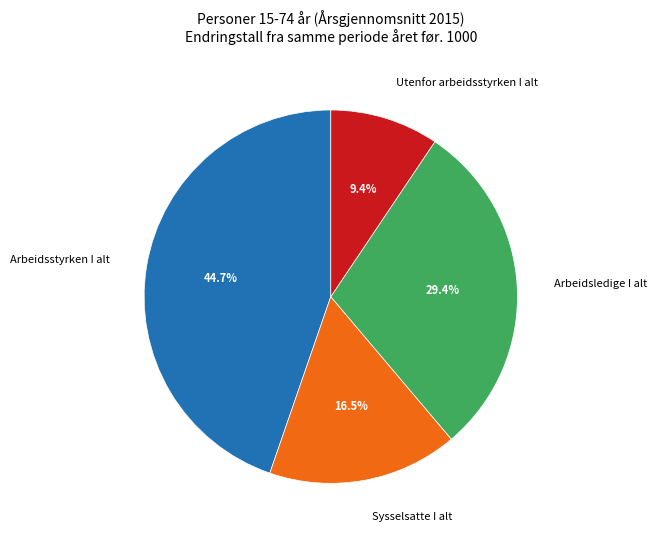

Is there any slice that represents more than half of the pie?

No